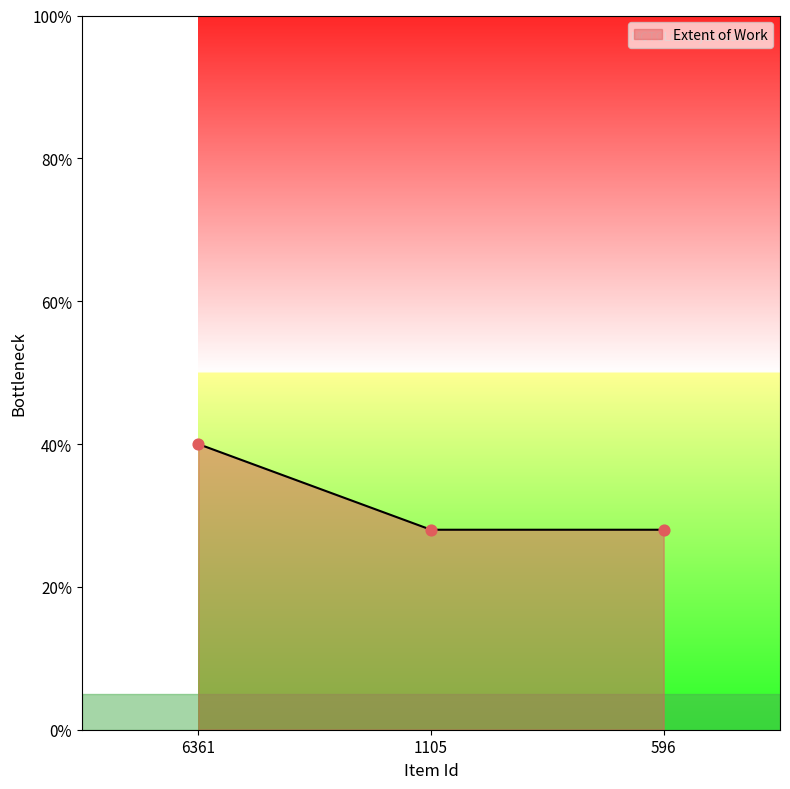

What is the change in value from 6361 to 1105?

-12